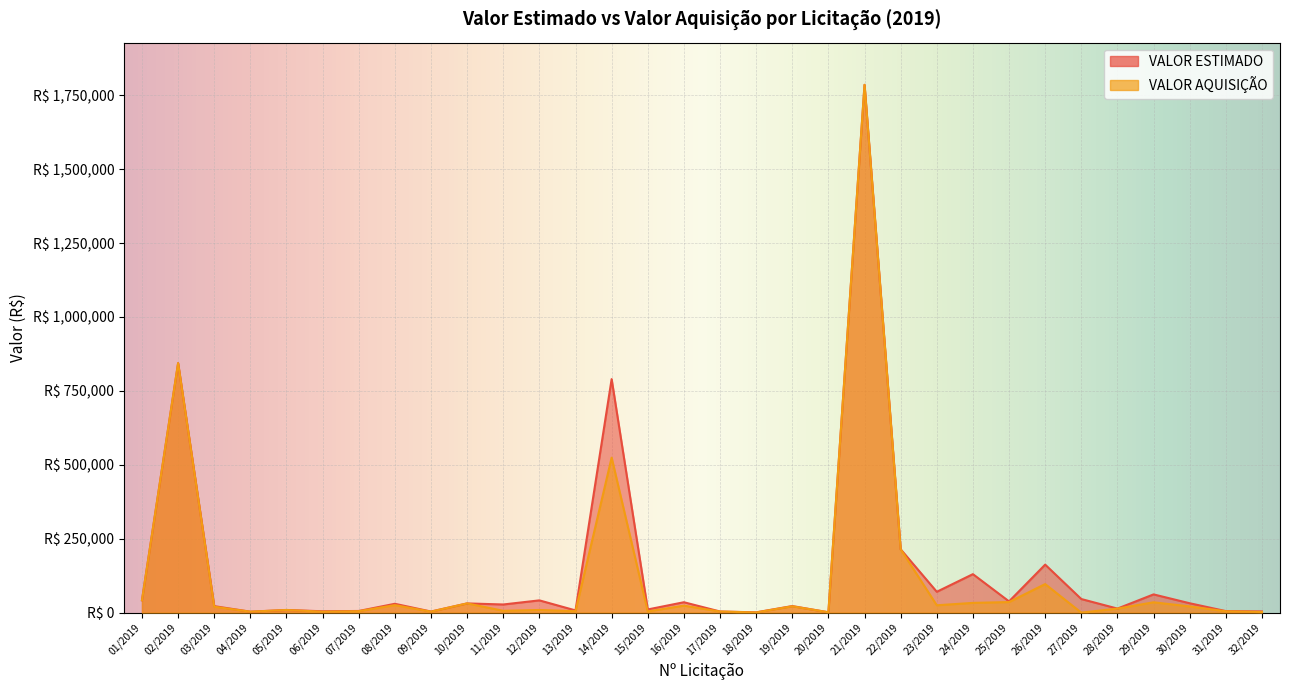

At which category is the sum across all series the highest?

21/2019